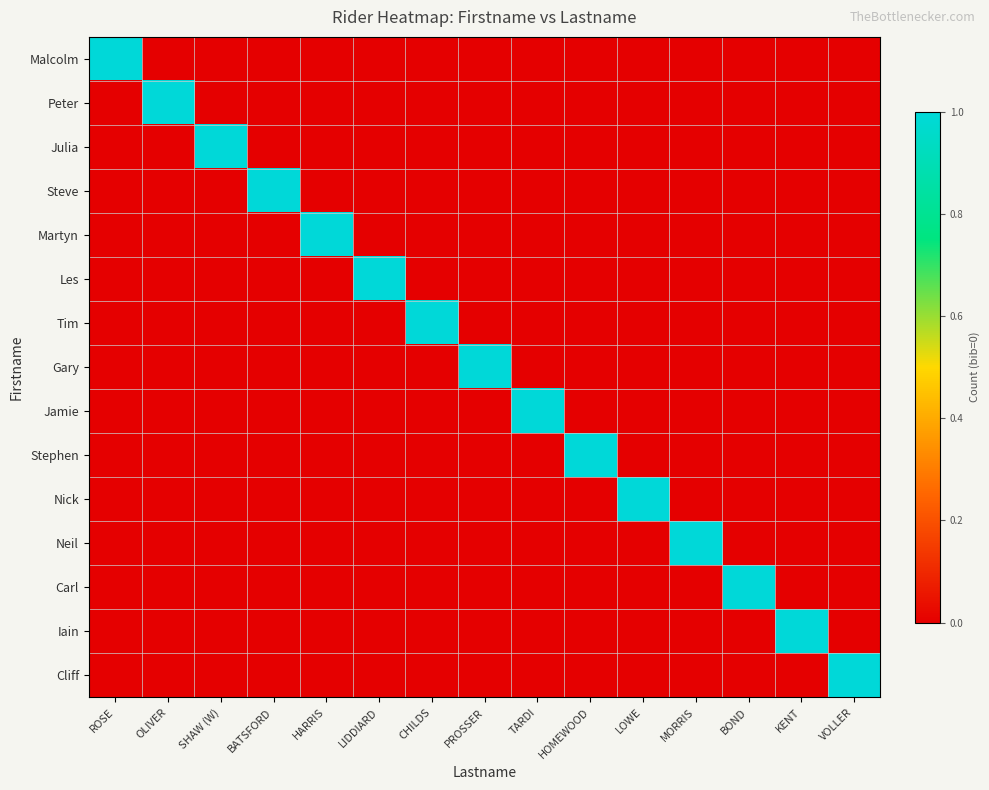

At how many categories does at least one series exceed 0?

15